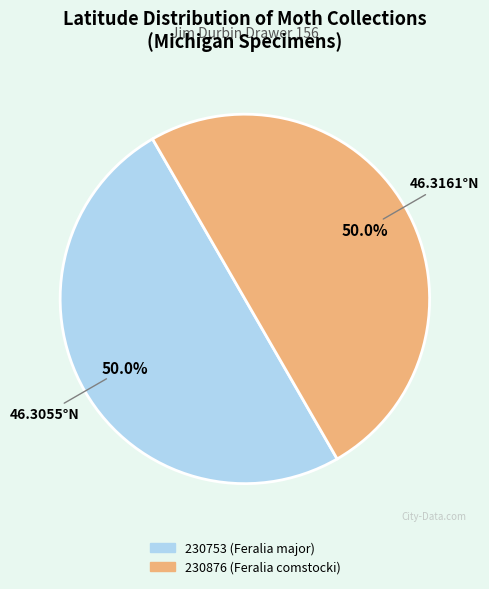

Approximately how many times larger is the value at 230876 (Feralia comstocki) compared to 230753 (Feralia major)?

1.0